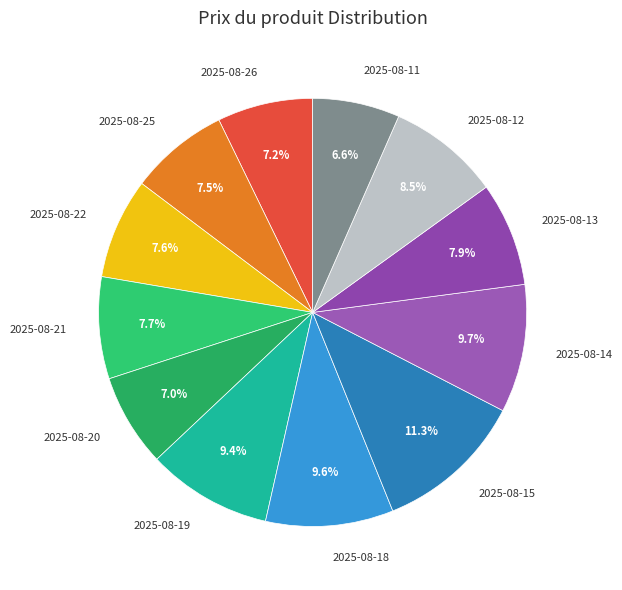

Between 2025-08-22 and 2025-08-12, which is larger?

2025-08-12